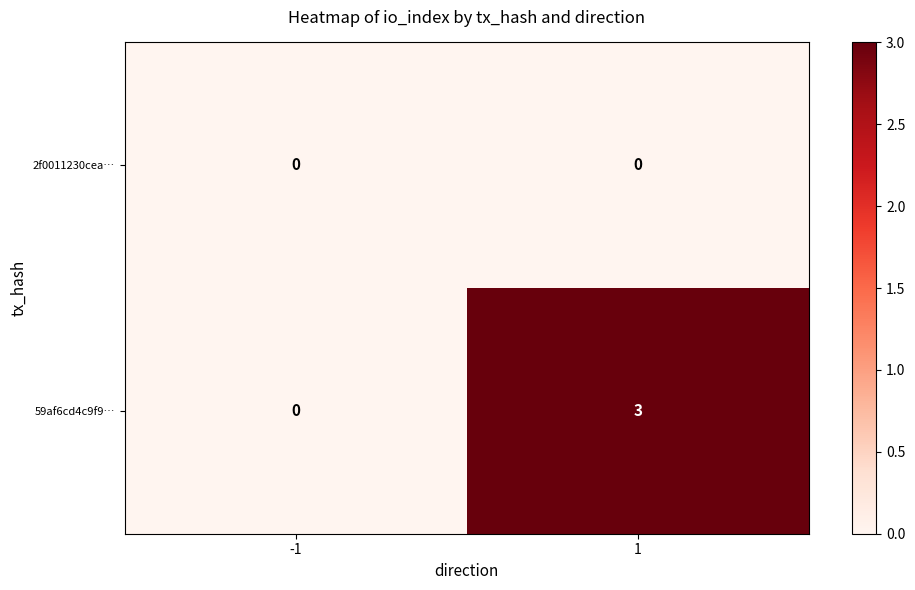

Count the number of categories in the chart.

2